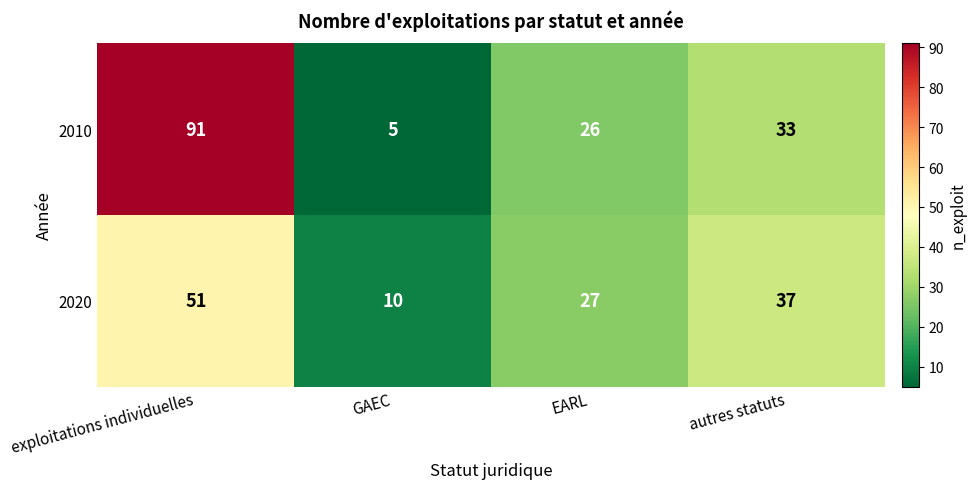

What is the difference between the 2010 values at GAEC and EARL?

21